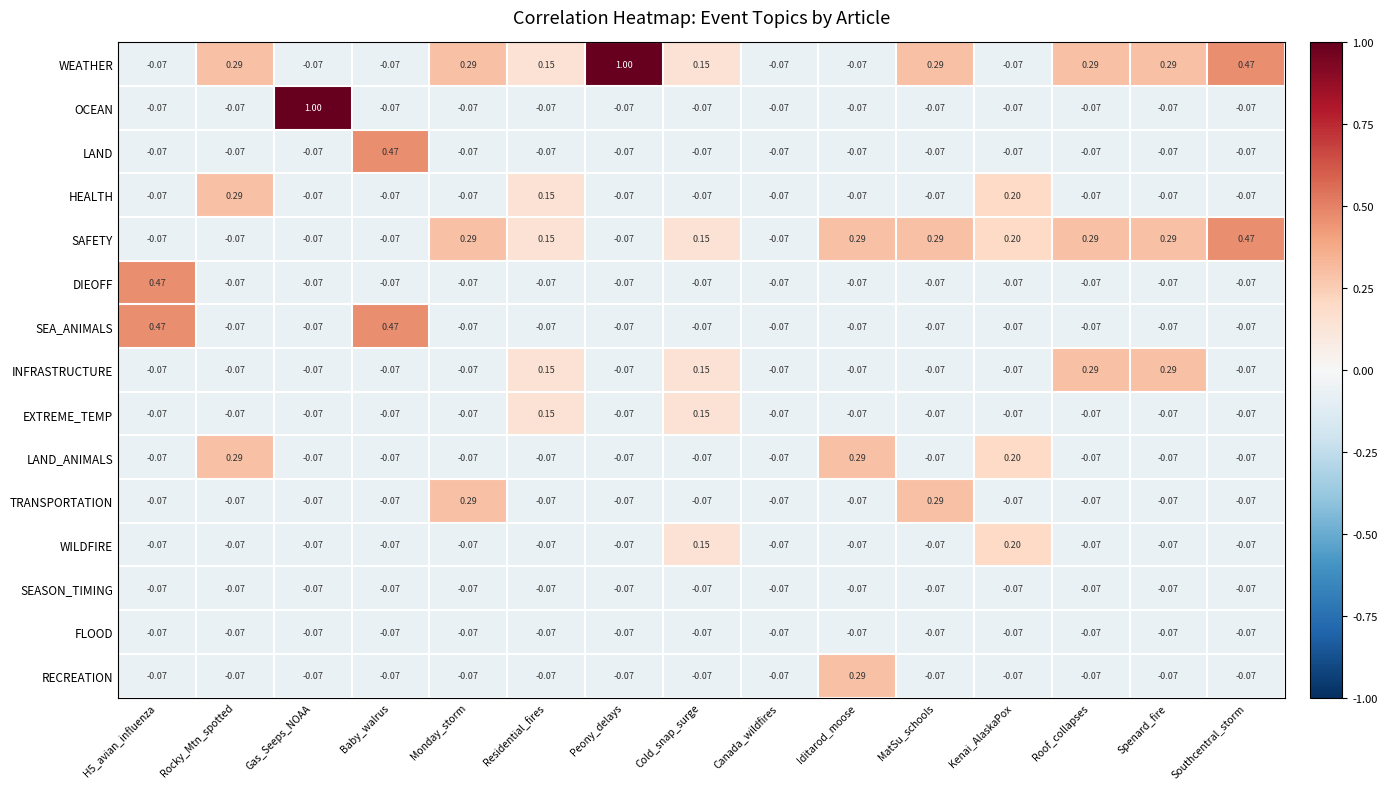

Which category has the highest value in the RECREATION series?

Iditarod_moose